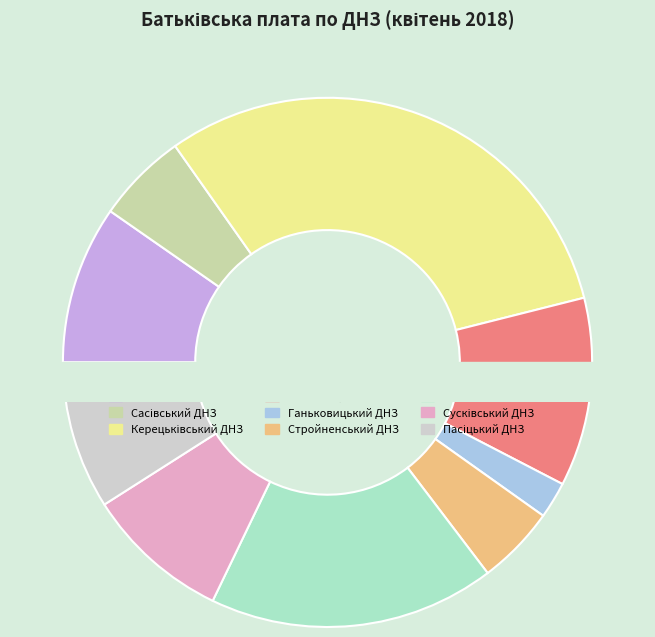

How many segments does this pie chart have?

9